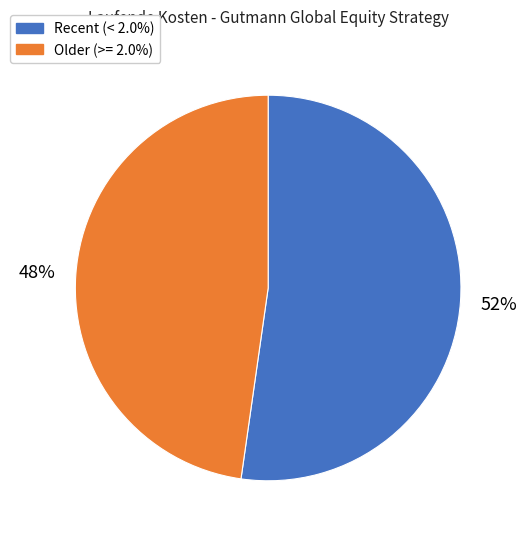

Is there any slice that represents more than half of the pie?

Yes